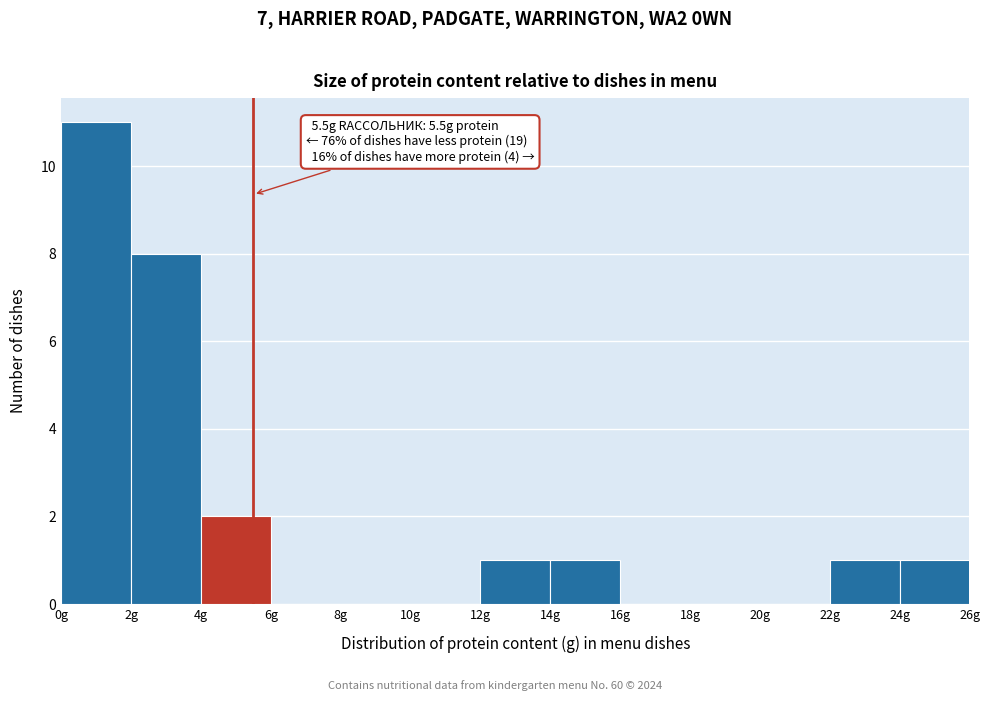

Which range on the x-axis has the tallest bar?

0 to 2